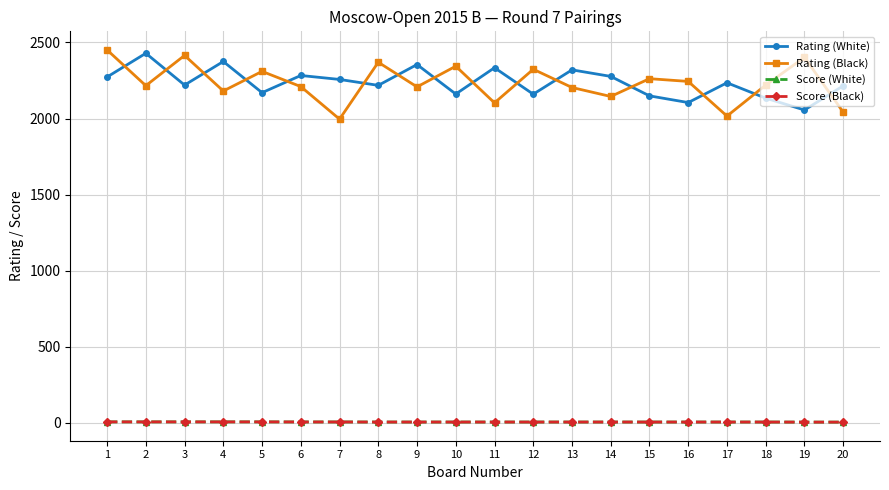

What value does the Score (White) series have at 7?

4.5